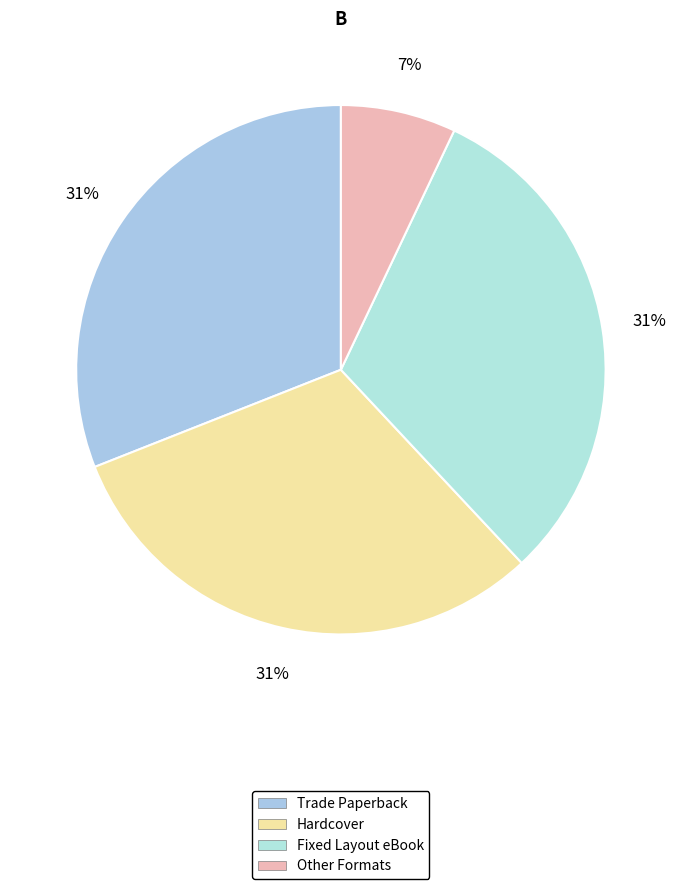

How many segments does this pie chart have?

4